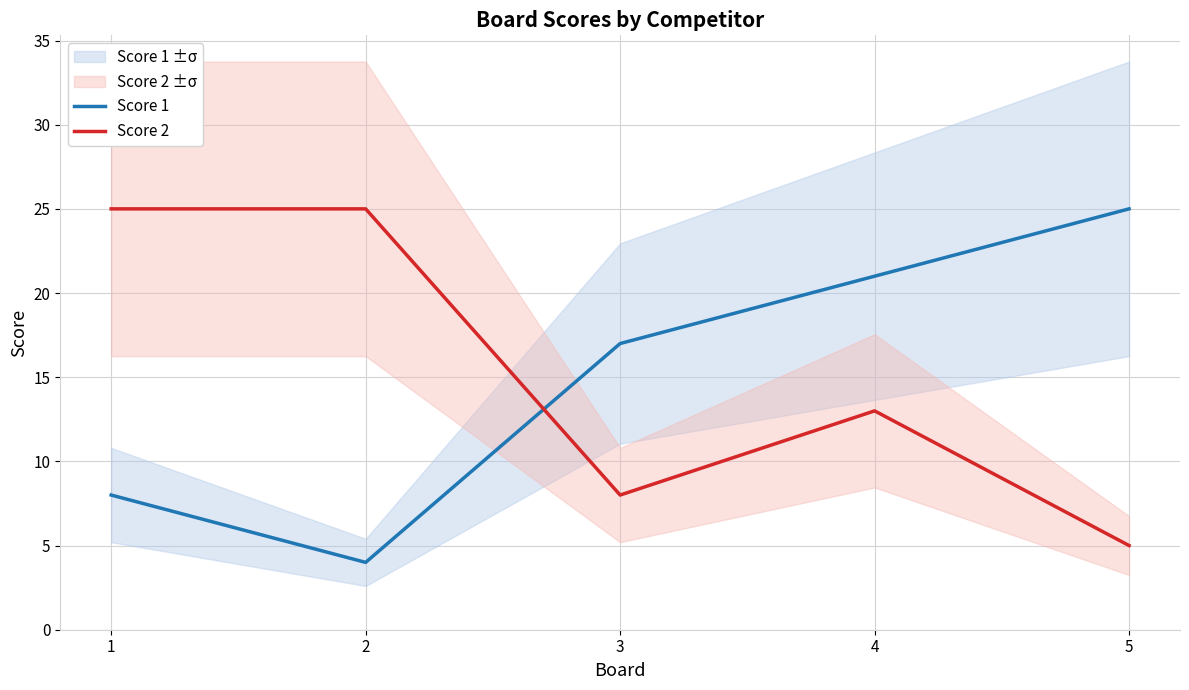

What are all the series names shown in the legend?

Score 1, Score 2